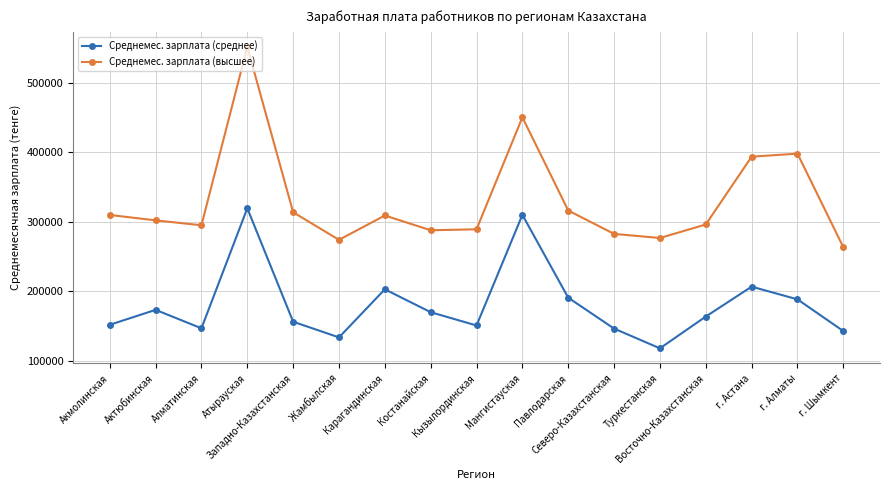

At which category does Среднемес. зарплата (среднее) reach its first local valley?

Алматинская